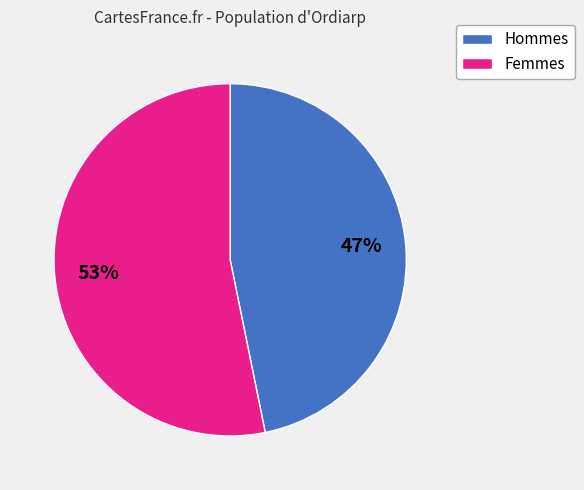

To the nearest percent, what is the average slice percentage?

50%